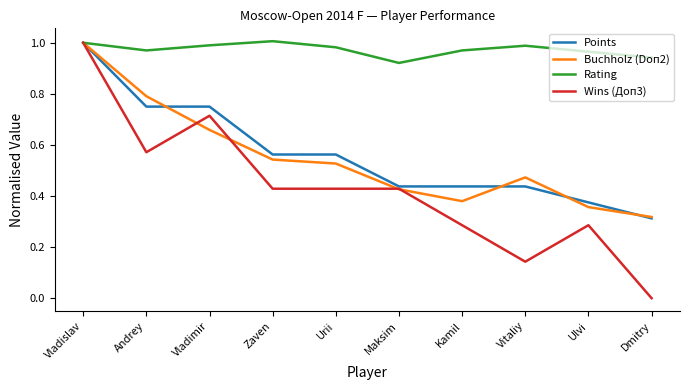

Is it true that Buchholz (Doп2) equals 1.7 at Vladislav?

False